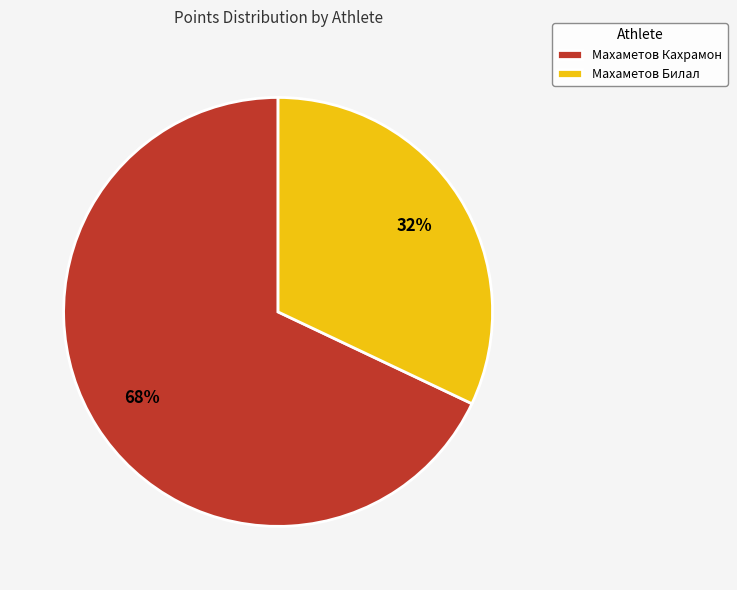

Do Махаметов Кахрамон and Махаметов Билал together represent more than half of the pie?

Yes